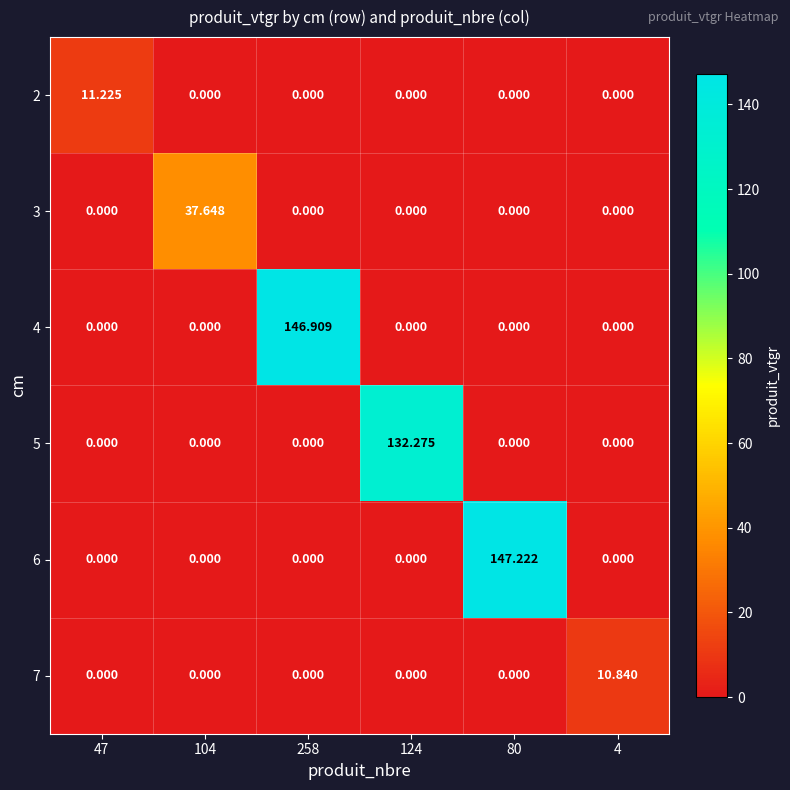

Reading left to right, list all the values displayed in this chart.

2: 47=11.2	104=0.0	258=0.0	124=0.0	80=0.0	4=0.0
3: 47=0.0	104=37.6	258=0.0	124=0.0	80=0.0	4=0.0
4: 47=0.0	104=0.0	258=146.9	124=0.0	80=0.0	4=0.0
5: 47=0.0	104=0.0	258=0.0	124=132.3	80=0.0	4=0.0
6: 47=0.0	104=0.0	258=0.0	124=0.0	80=147.2	4=0.0
7: 47=0.0	104=0.0	258=0.0	124=0.0	80=0.0	4=10.8